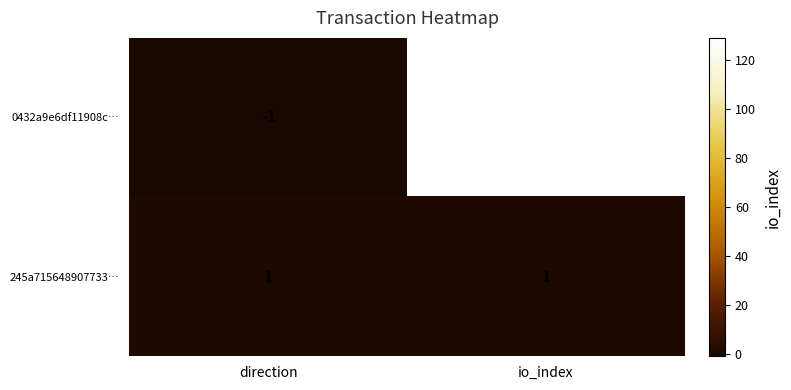

What is the spread (max minus min) of values at io_index?

128